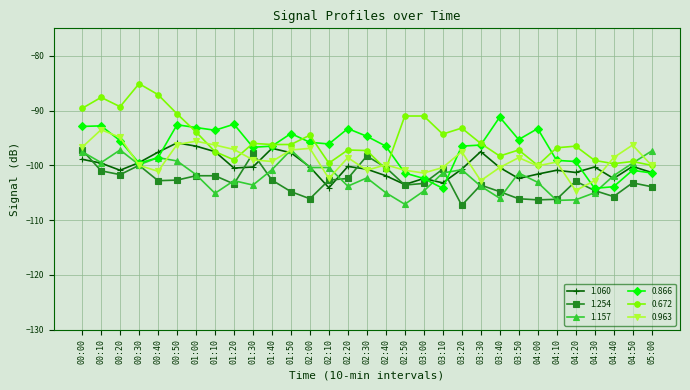

After their last crossing, which series has the higher values: 1.060 or 0.963?

0.963